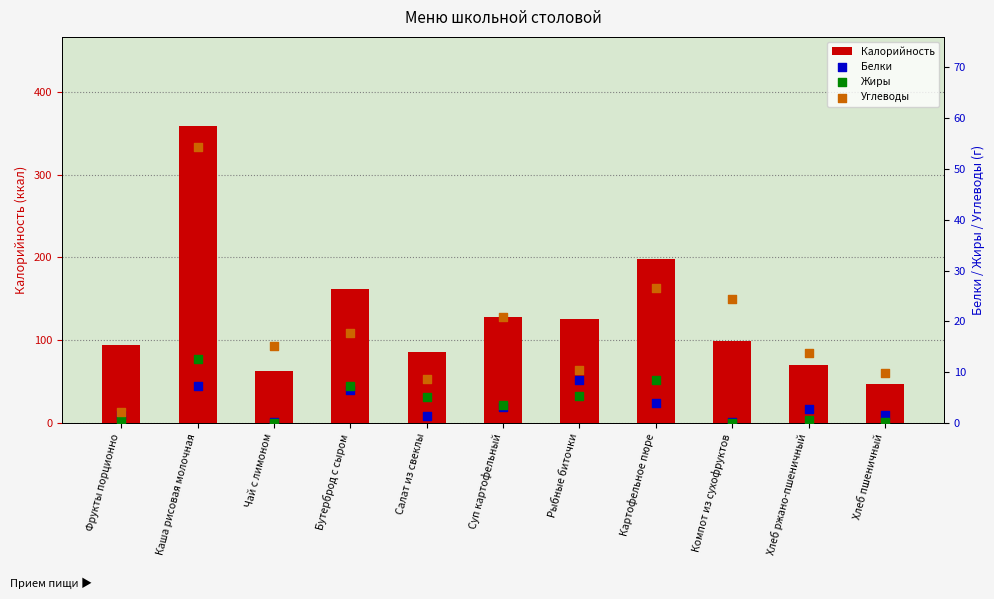

What are all the series names shown in the legend?

Калорийность, Белки, Жиры, Углеводы